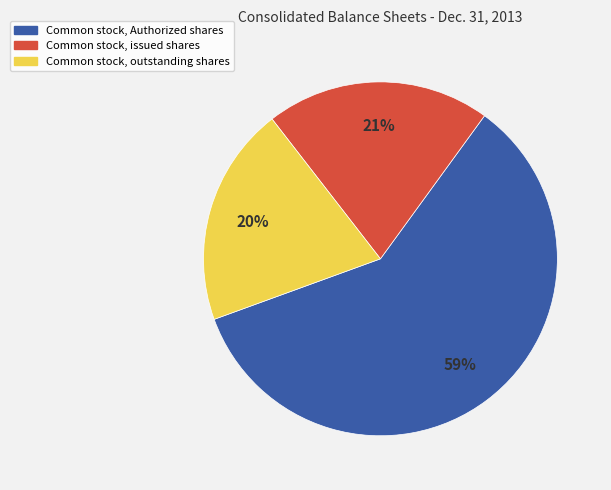

What is the ratio of the value at Common stock, outstanding shares to the value at Common stock, Authorized shares?

0.3